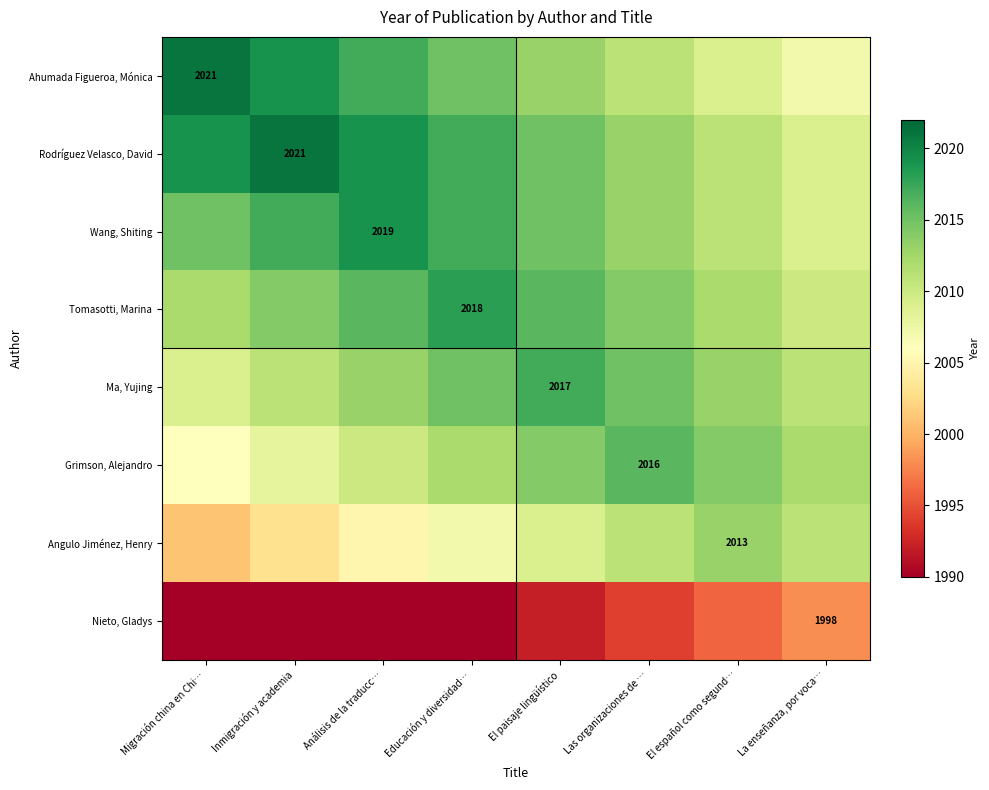

Between El español como segund… and El paisaje lingüístico, which is larger?

El paisaje lingüístico